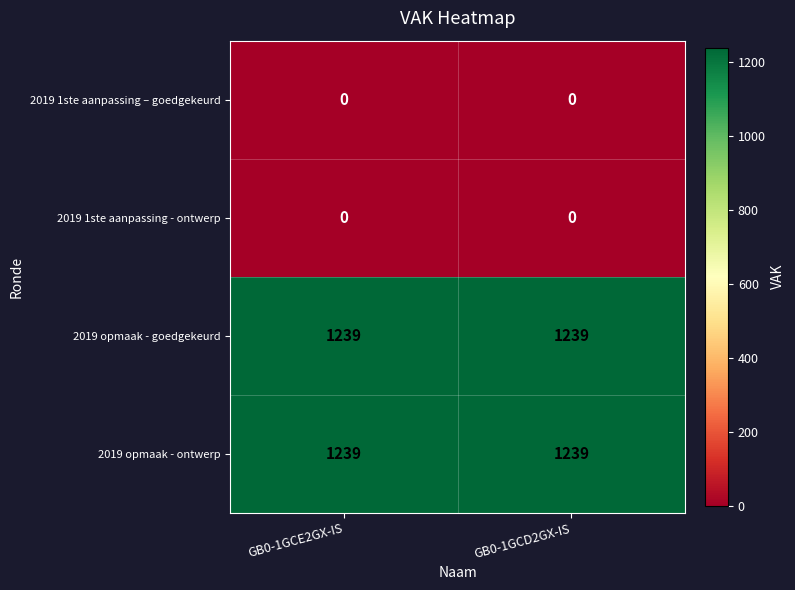

What is the difference between the highest and lowest values at GB0-1GCD2GX-IS?

1239